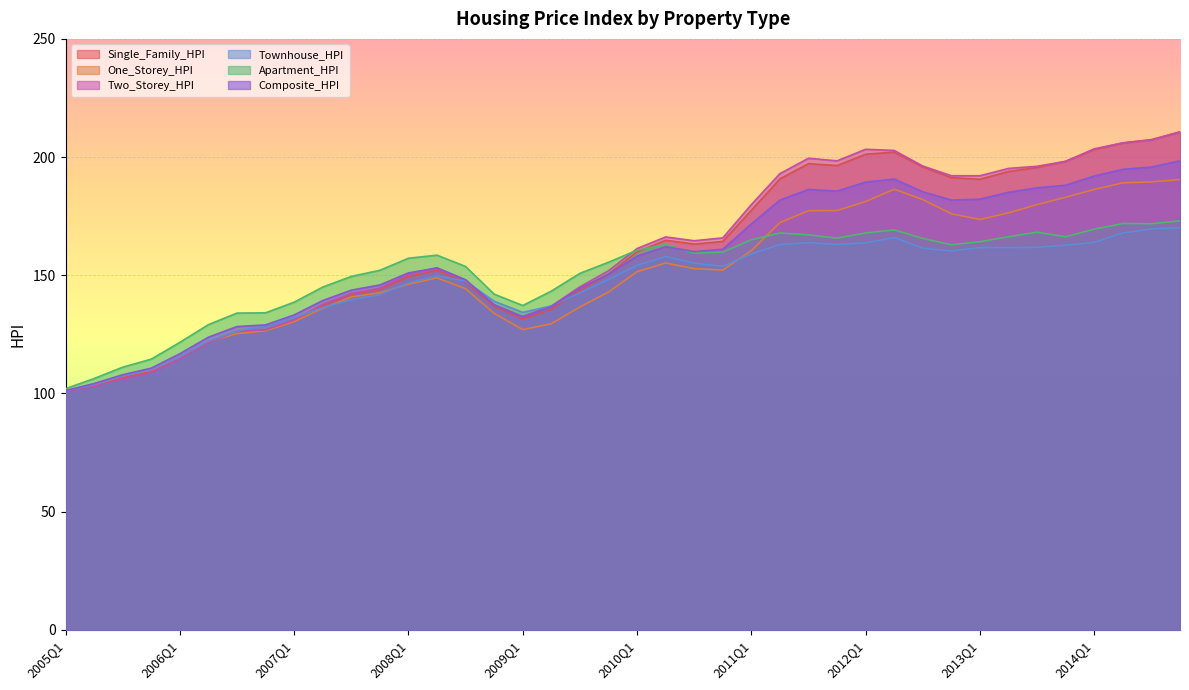

True or false: One_Storey_HPI has a value of 53.5 at 2005Q3.

False